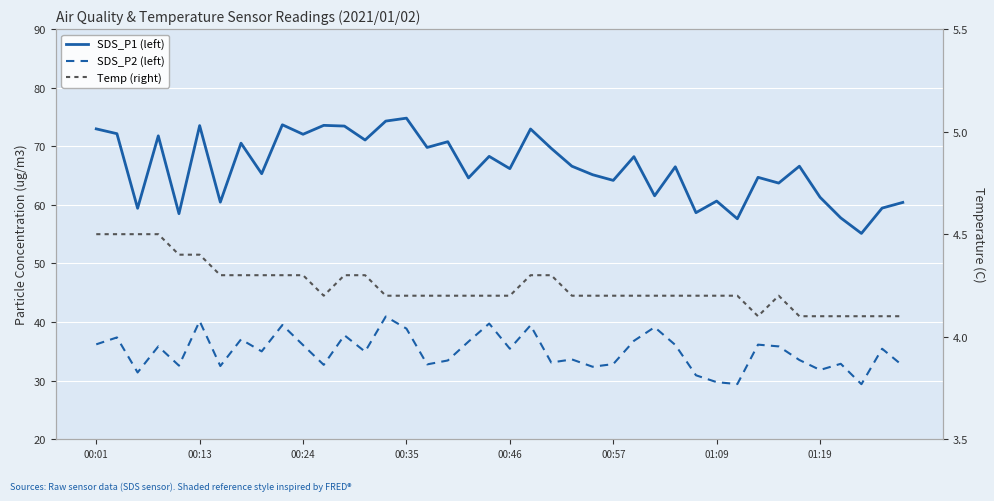

Rank the series at 26 from highest to lowest value.

SDS_P1 (left), SDS_P2 (left), Temp (right)